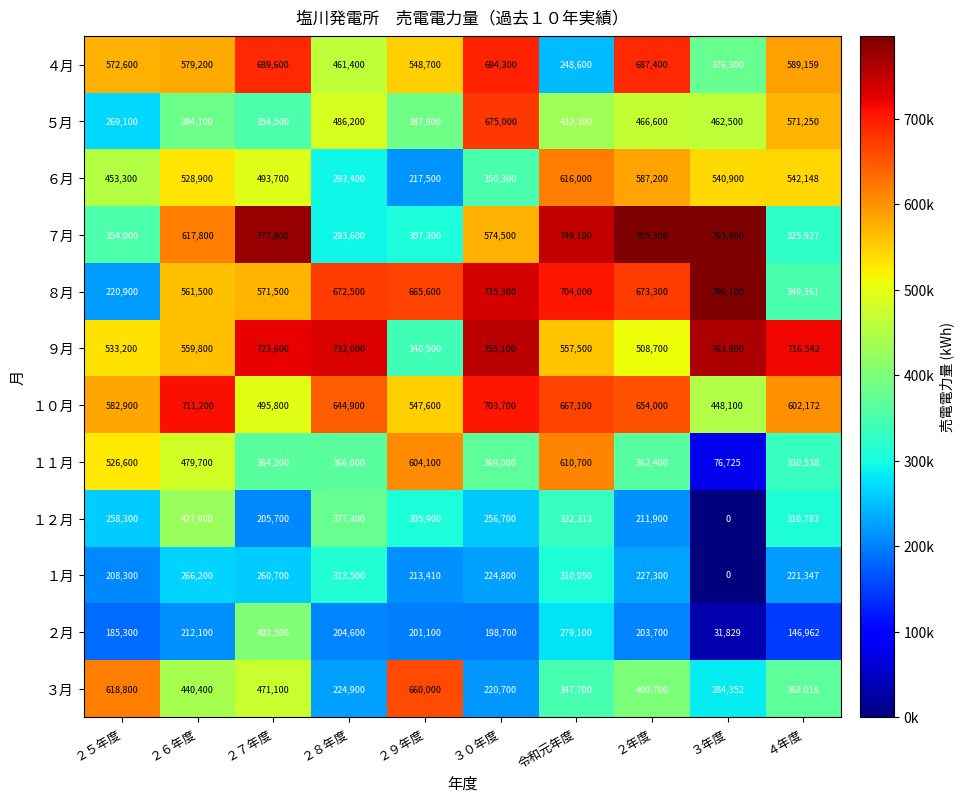

Rank the series at ２７年度 from lowest to highest value.

１２月, １月, ５月, １１月, ２月, ３月, ６月, １０月, ８月, ４月, ９月, ７月